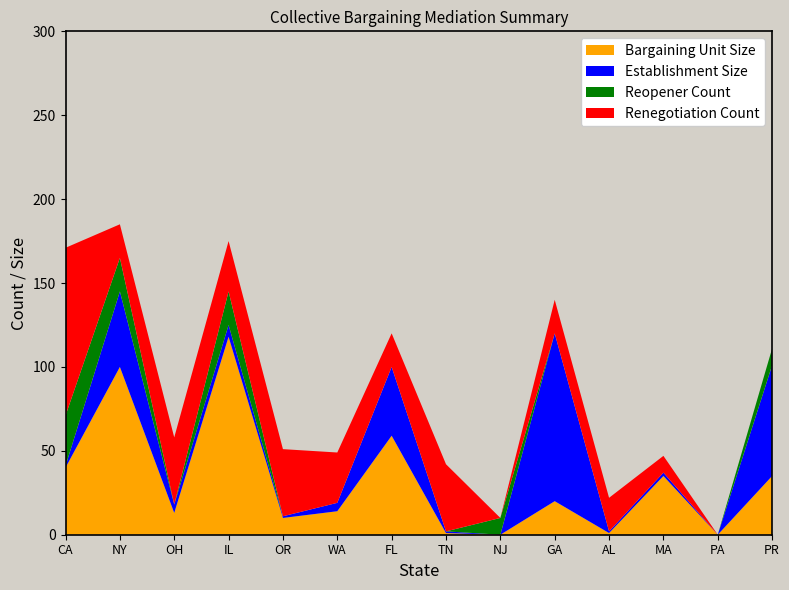

What is the highest value of the Bargaining Unit Size series?

118